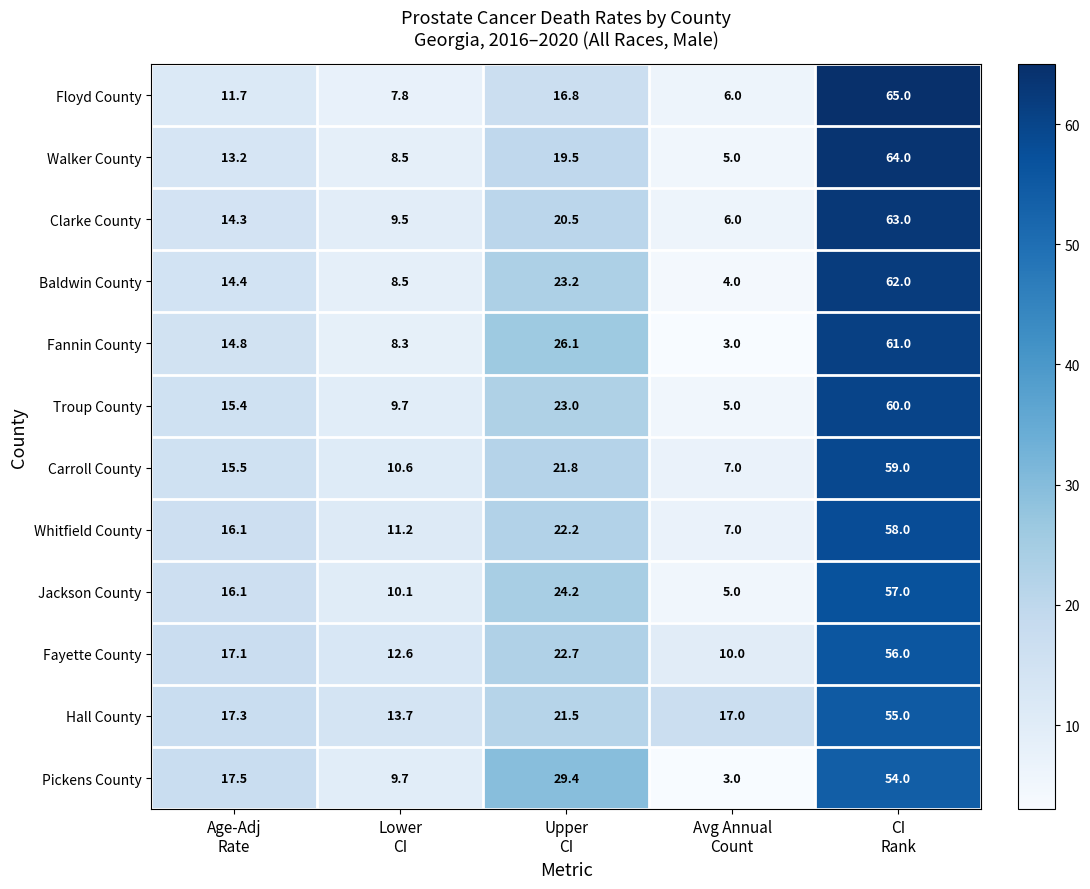

At how many categories does at least one series exceed 11?

5